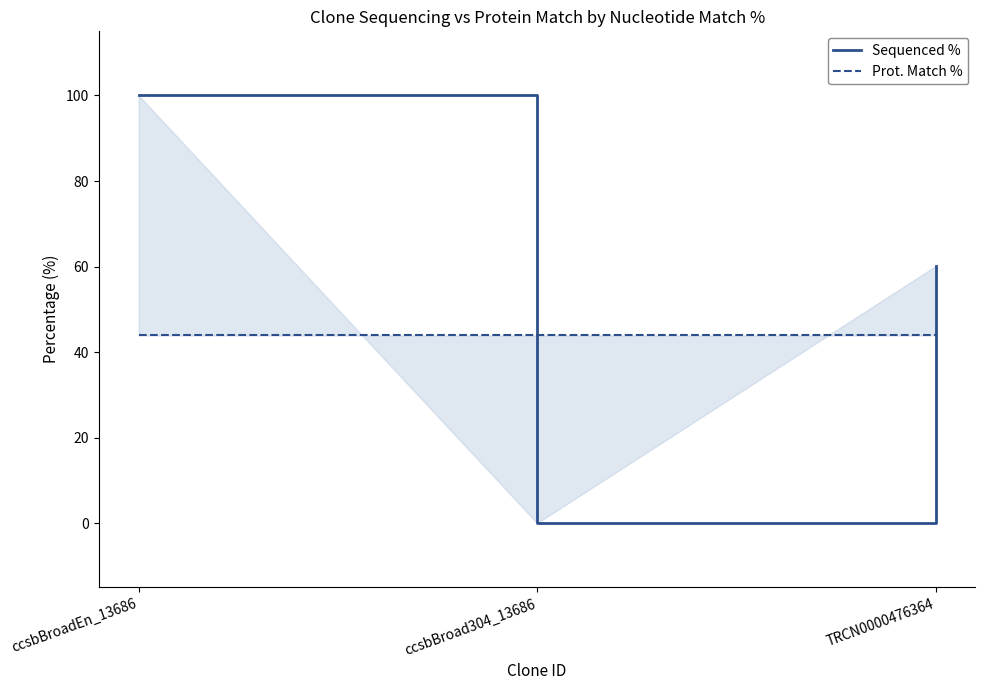

What is the label of the 2nd point from the right?

ccsbBroad304_13686